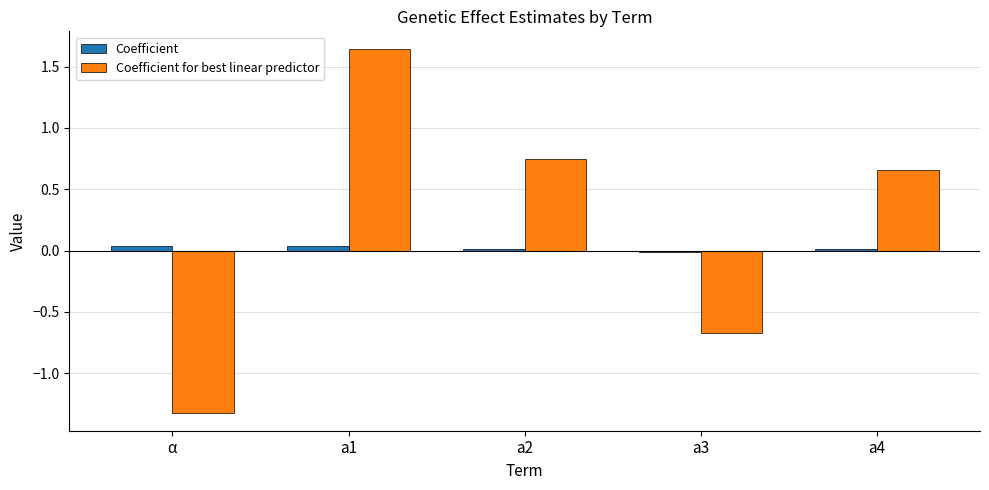

Rank the series at a4 from highest to lowest value.

Coefficient for best linear predictor, Coefficient